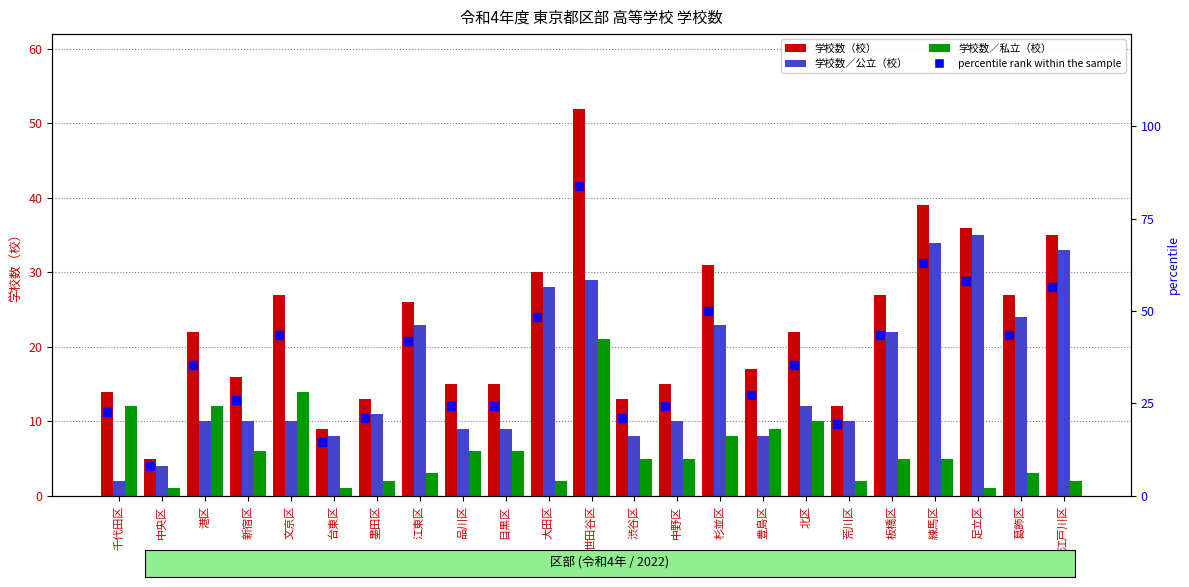

At which label does 学校数／公立（校） first exceed 10?

墨田区